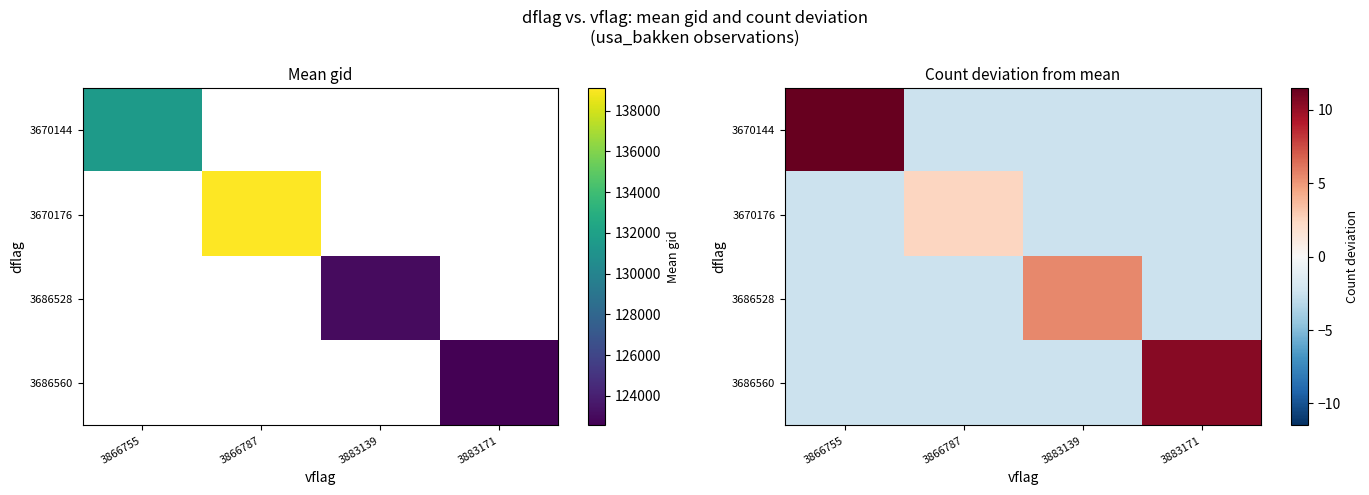

Which has a higher value, 3883139 or 3866787?

3883139